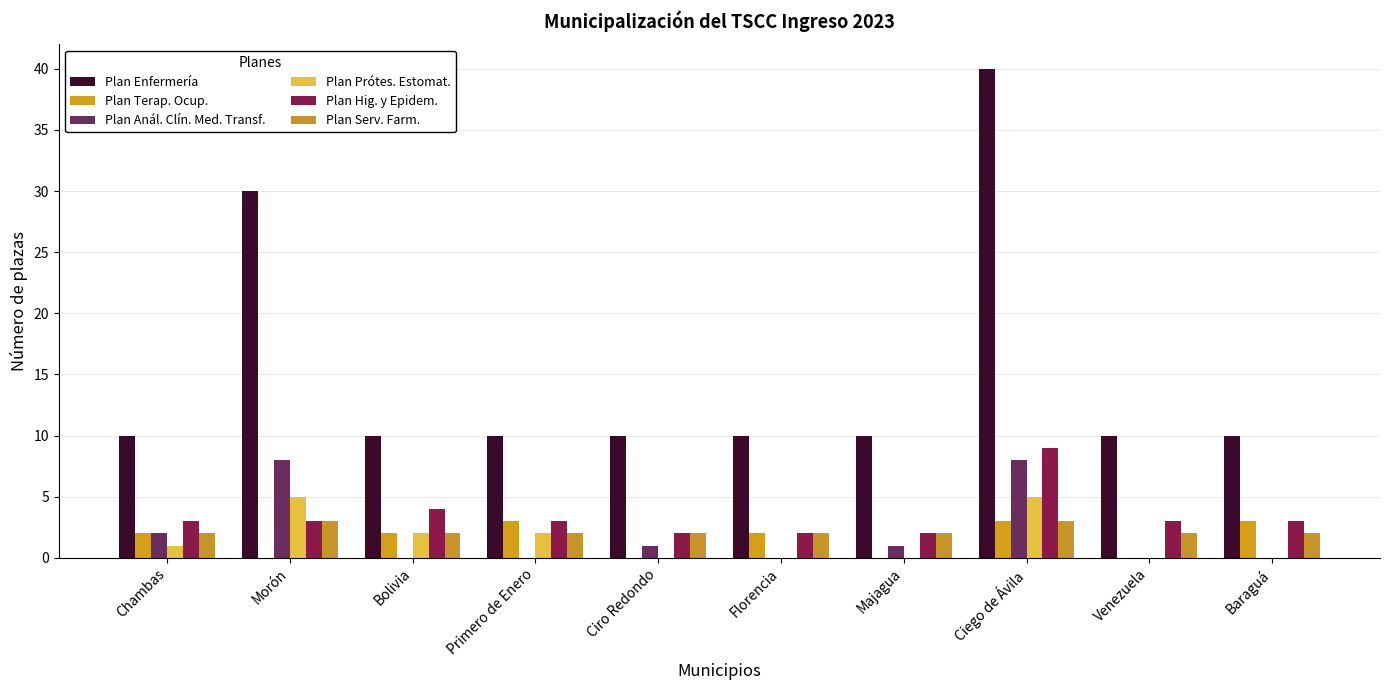

What is the approximate value of Plan Serv. Farm. at Chambas?

2